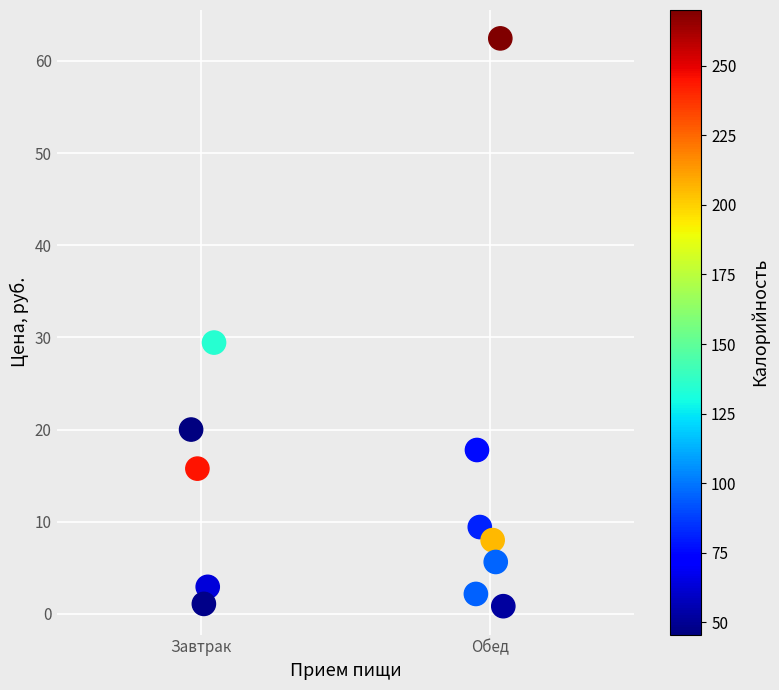

What is the average Y value?

14.6